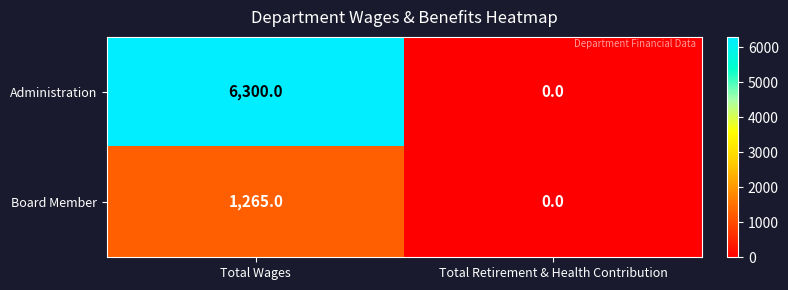

Reading left to right, list all the values displayed in this chart.

Administration: 6300	0
Board Member: 1265	0